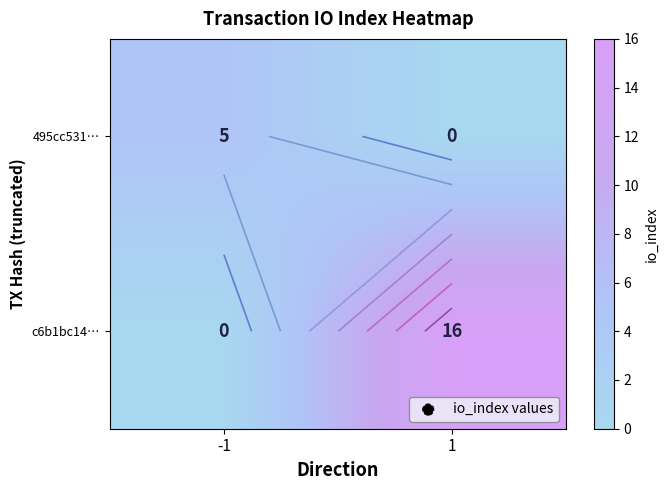

What is the total value across all series at 1?

16